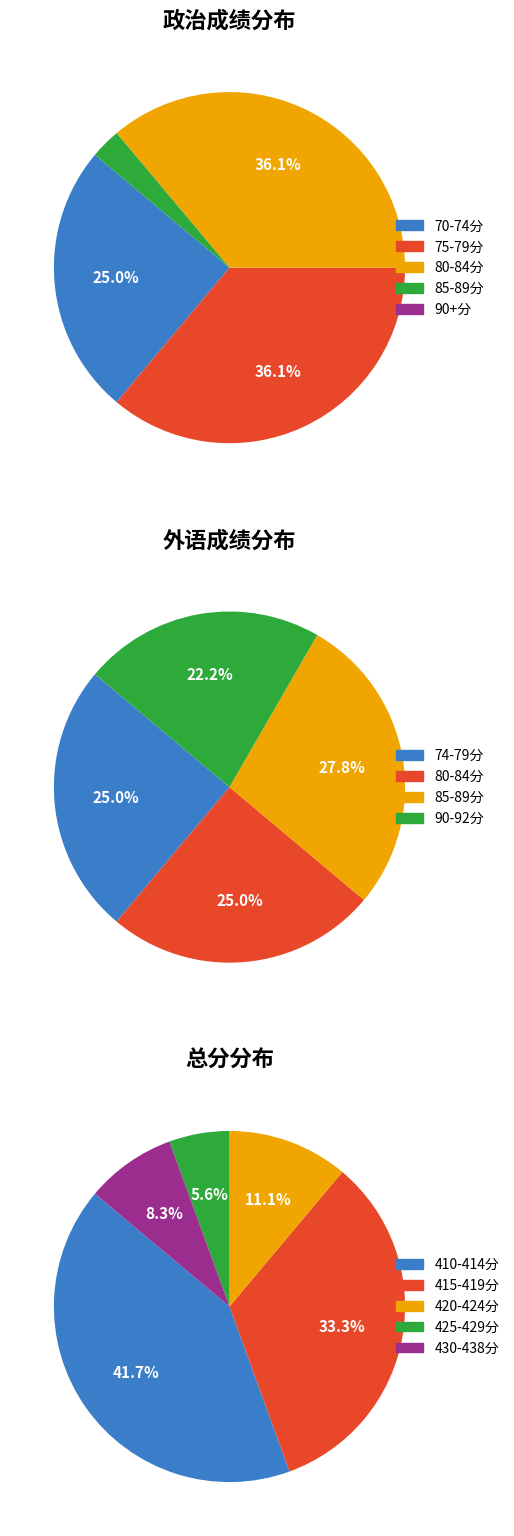

To the nearest percent, what is the average slice percentage?

20%